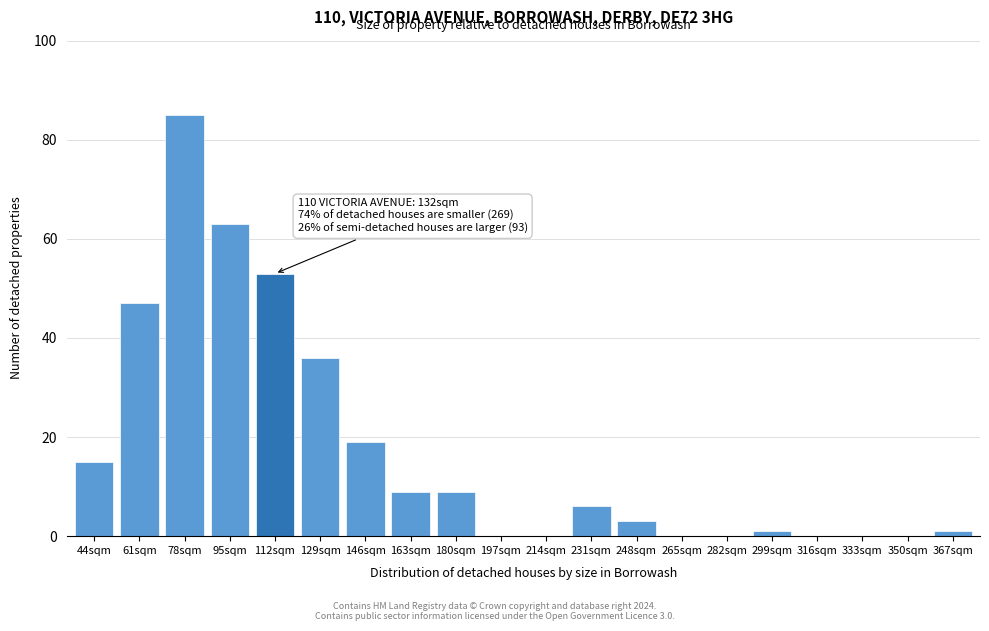

Reading left to right, list all the values displayed in this chart.

44sqm=15	61sqm=47	78sqm=85	95sqm=63	112sqm=53	129sqm=36	146sqm=19	163sqm=9	180sqm=9	197sqm=0	214sqm=0	231sqm=6	248sqm=3	265sqm=0	282sqm=0	299sqm=1	316sqm=0	333sqm=0	350sqm=0	367sqm=1